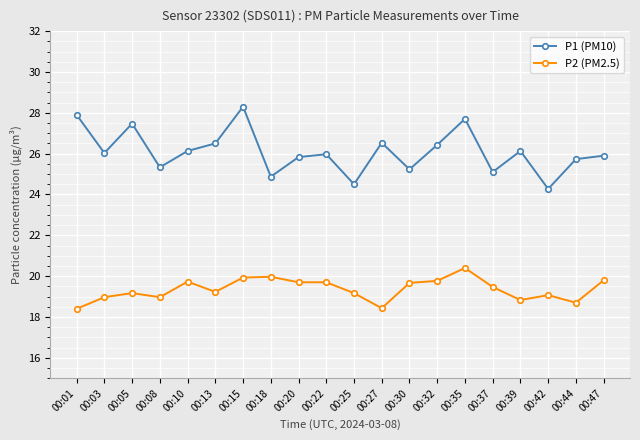

Does the chart display data point markers on the line(s)?

Yes